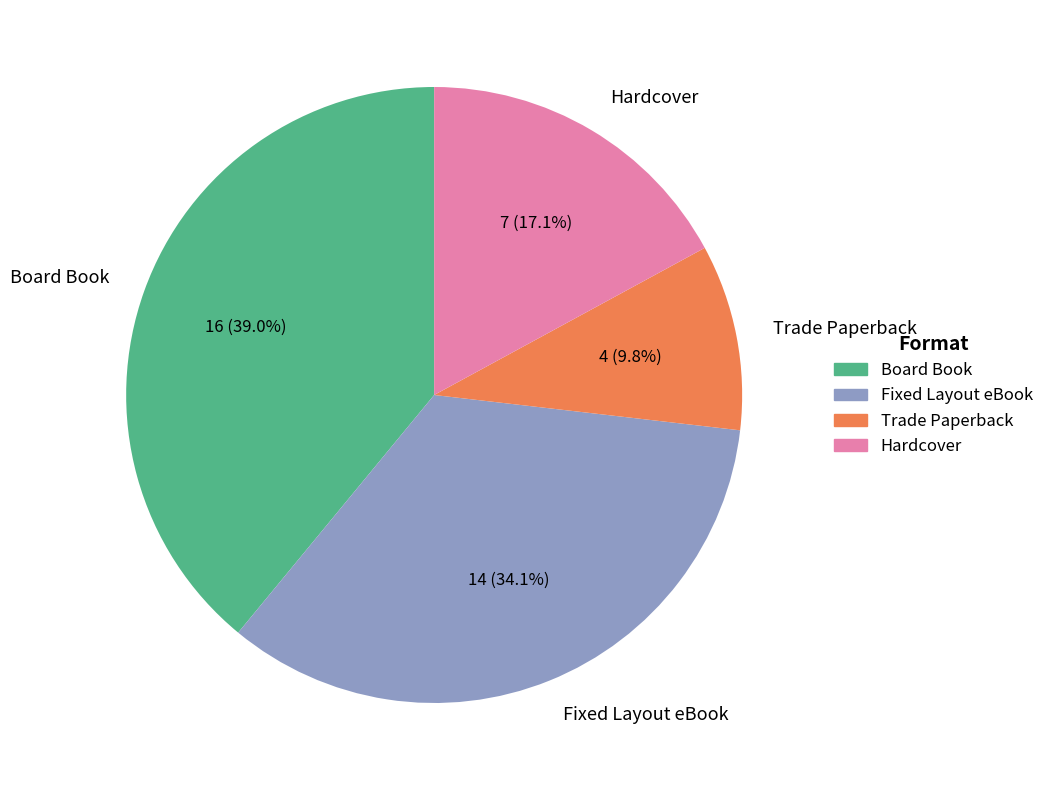

To the nearest percent, what portion does Fixed Layout eBook represent?

34%